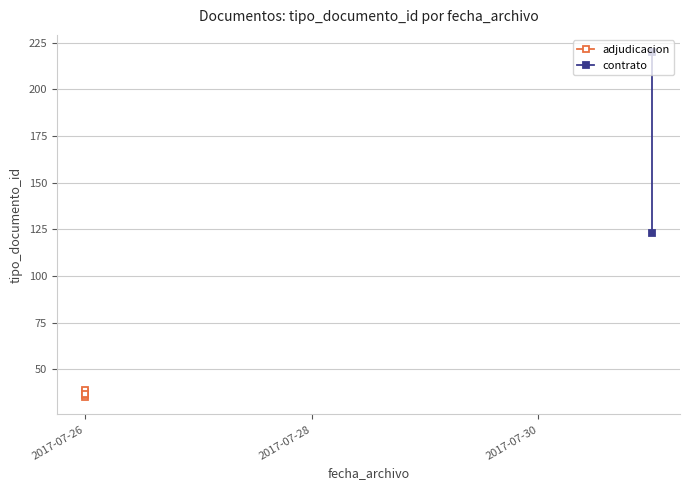

Where is the data nearest to the value 127?

2017-07-31